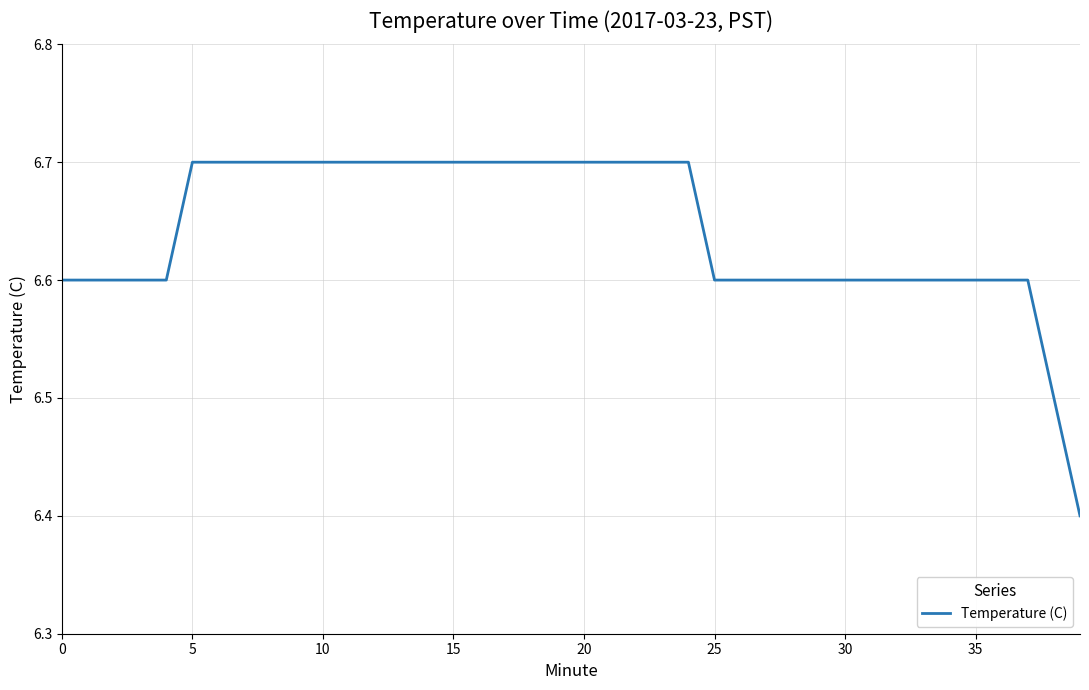

What is the average value?

6.6